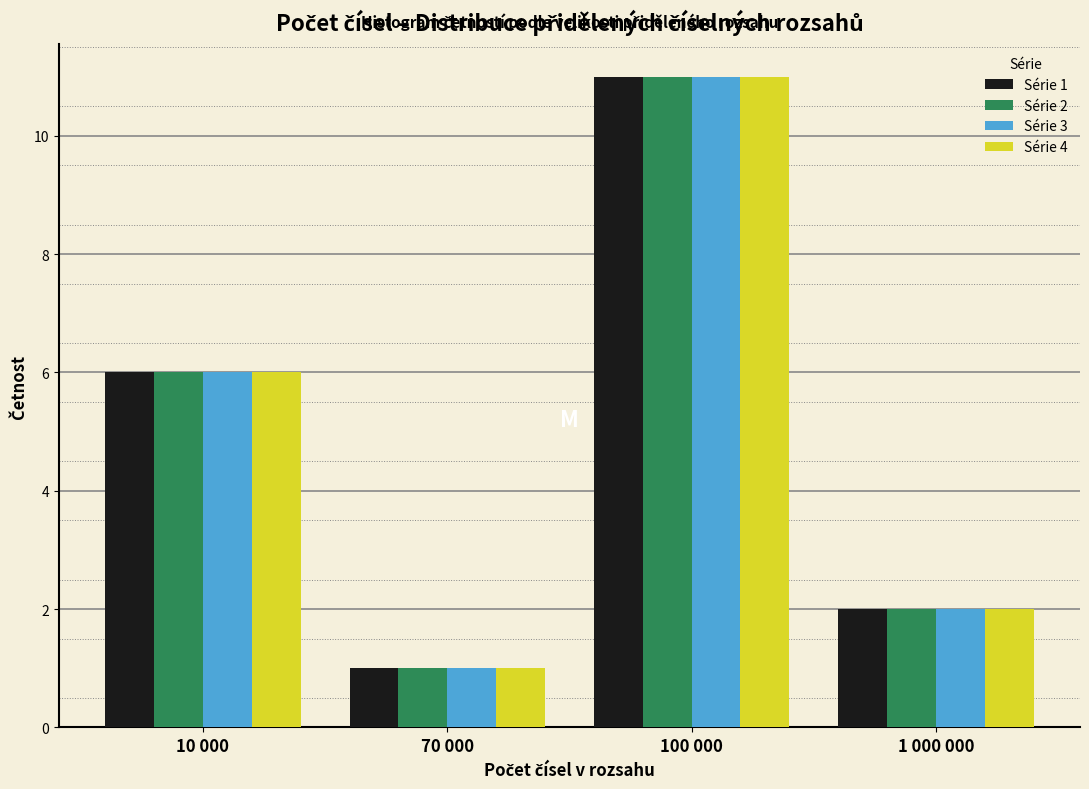

Reading right to left, list all the values displayed in this chart.

Série 1: 1 000 000=2	100 000=11	70 000=1	10 000=6
Série 2: 1 000 000=2	100 000=11	70 000=1	10 000=6
Série 3: 1 000 000=2	100 000=11	70 000=1	10 000=6
Série 4: 1 000 000=2	100 000=11	70 000=1	10 000=6